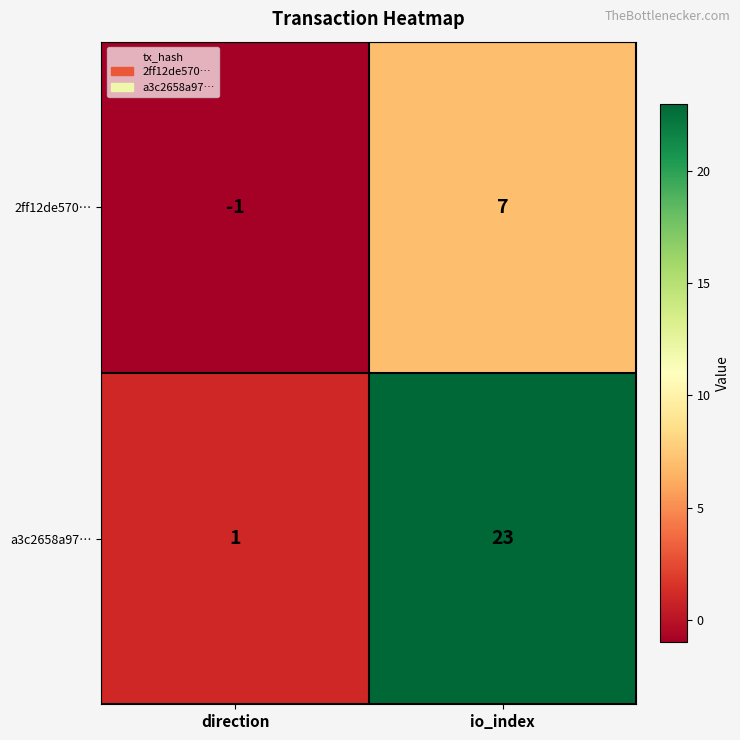

The 2ff12de570… series shows -1 at direction. True or false?

True